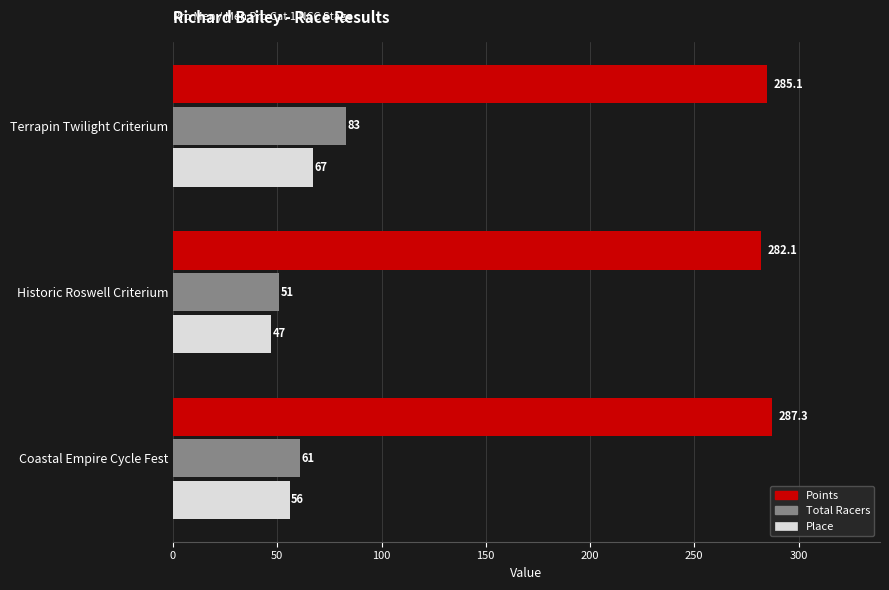

At which category is the sum across all series the highest?

Terrapin Twilight Criterium